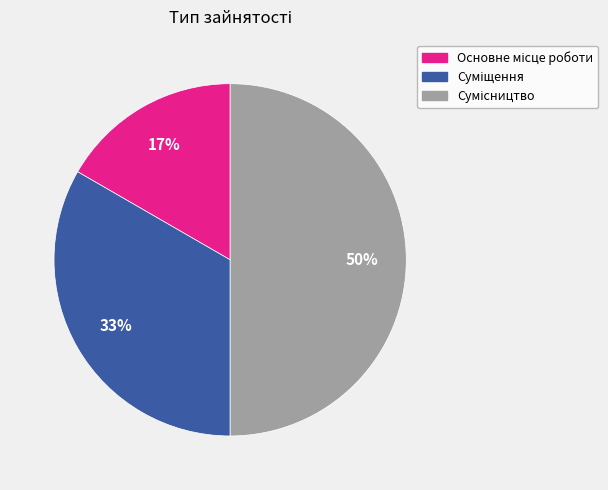

To the nearest percent, what is the difference between the largest and smallest slice percentages?

33%